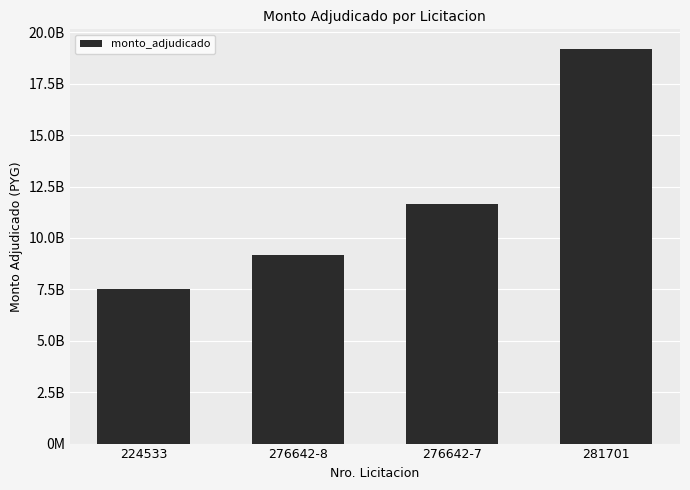

What is the change in value from 276642-8 to 281701?

+10008751131